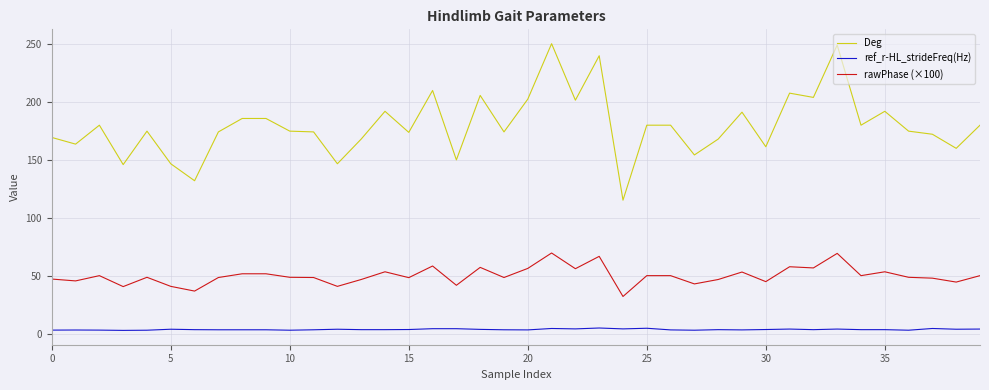

Rank the series by their average value, from highest to lowest.

Deg, rawPhase (×100), ref_r-HL_strideFreq(Hz)